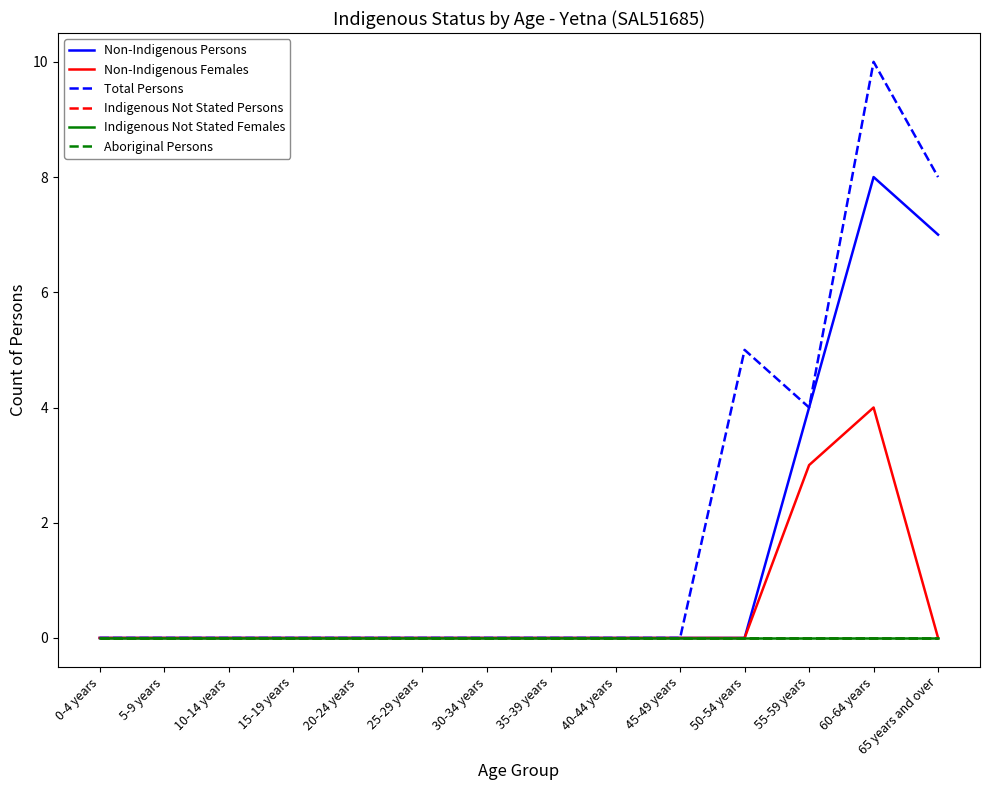

True or false: Total Persons has more than 1 points higher than both neighbors.

True